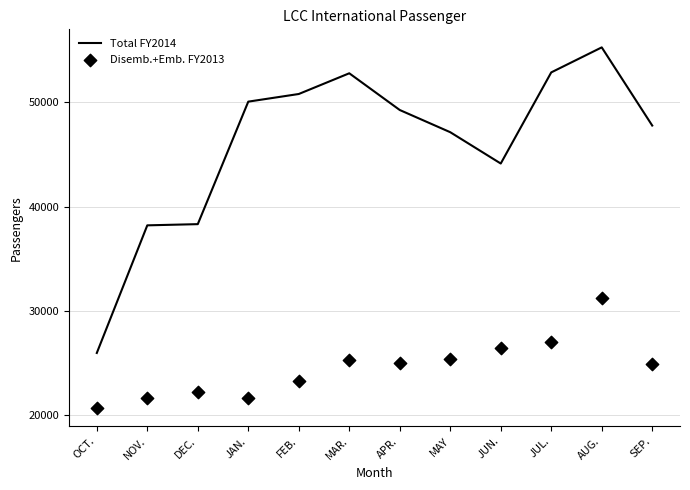

Which series has the largest Y range (max minus min)?

Total FY2014